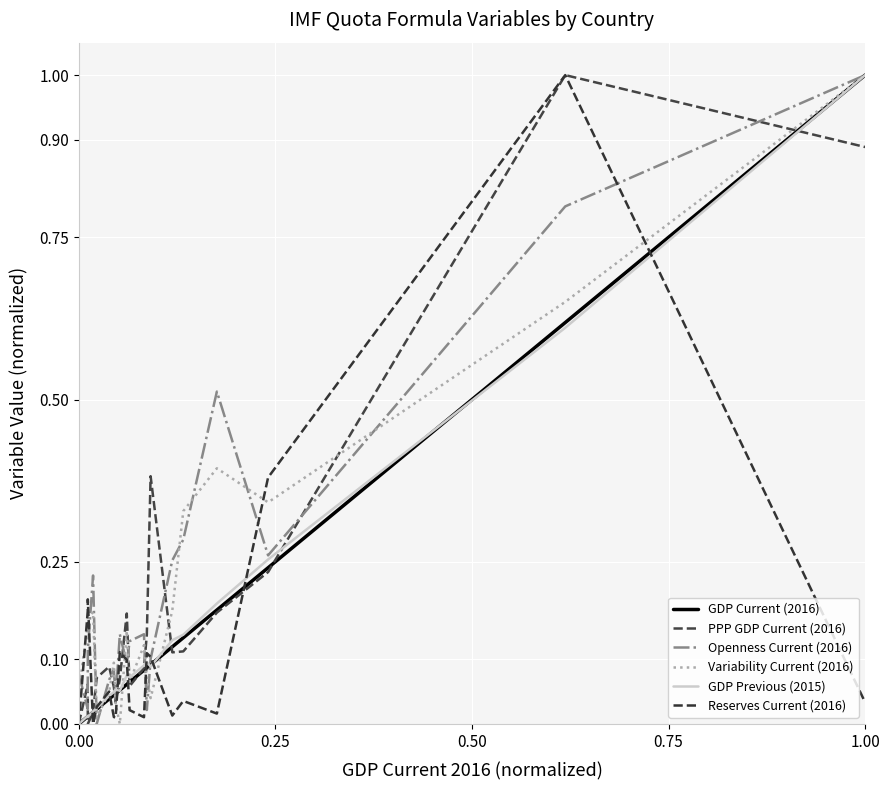

In Reserves Current (2016), how many points are lower than both neighbors (excluding endpoints)?

5